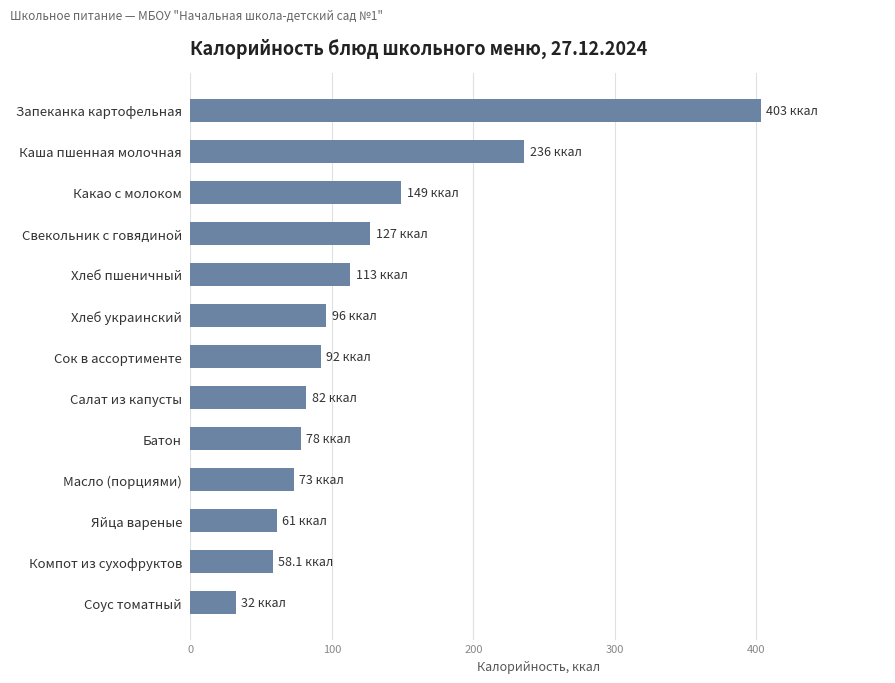

Between Батон and Хлеб украинский, which is larger?

Хлеб украинский